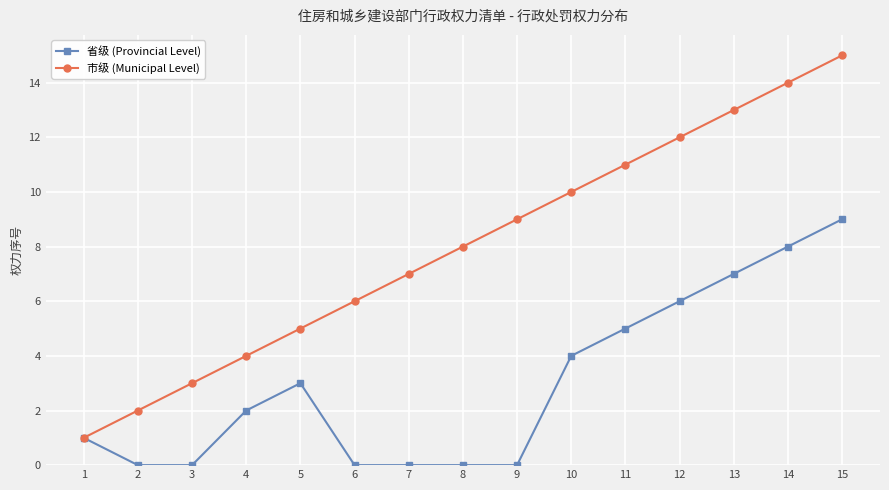

True or false: 市级 (Municipal Level) has more than 0 interior local peaks.

False